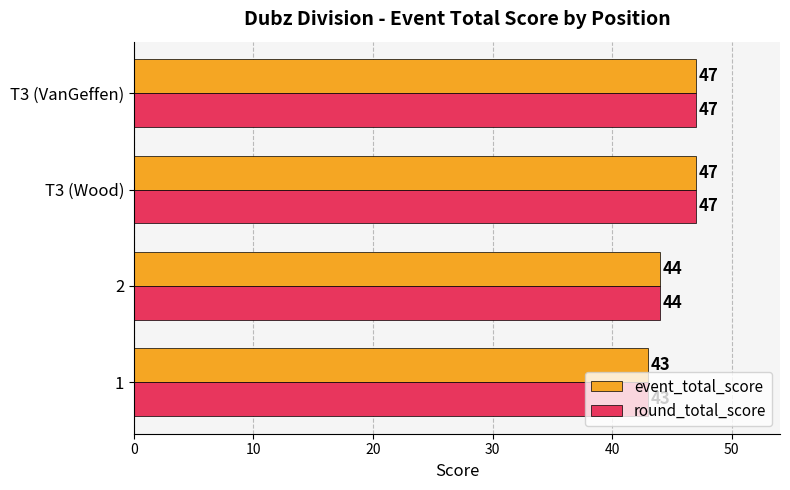

What is the total value across all series at T3 (Wood)?

94